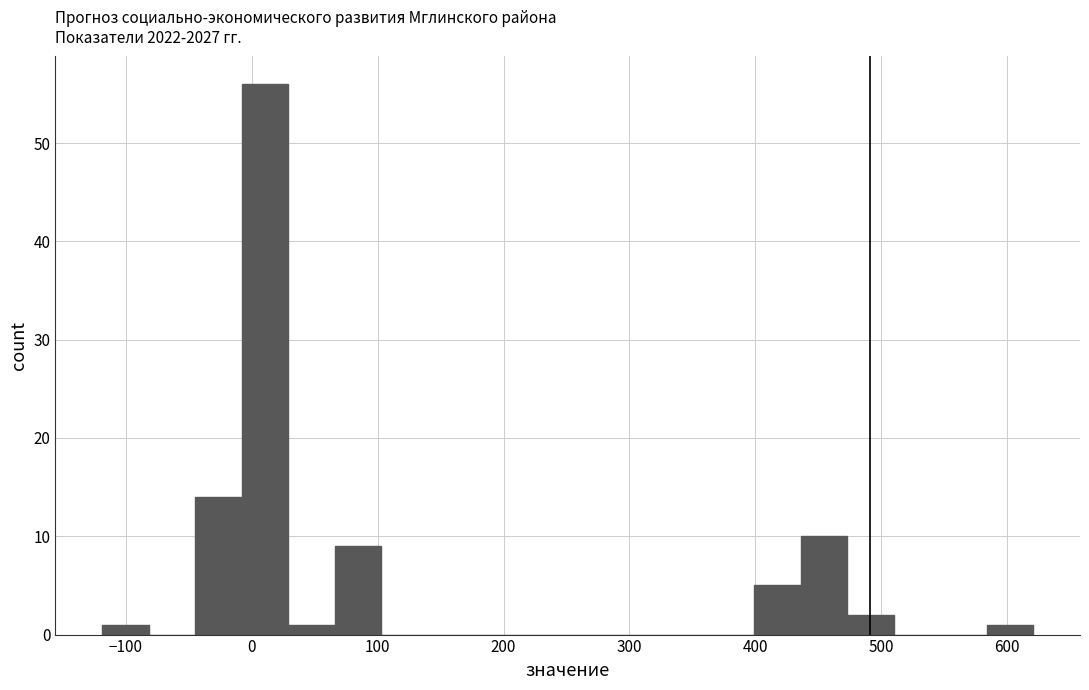

Around what value on the x-axis is the tallest bar? Give the approximate position of its centre, as read against the axis.

10